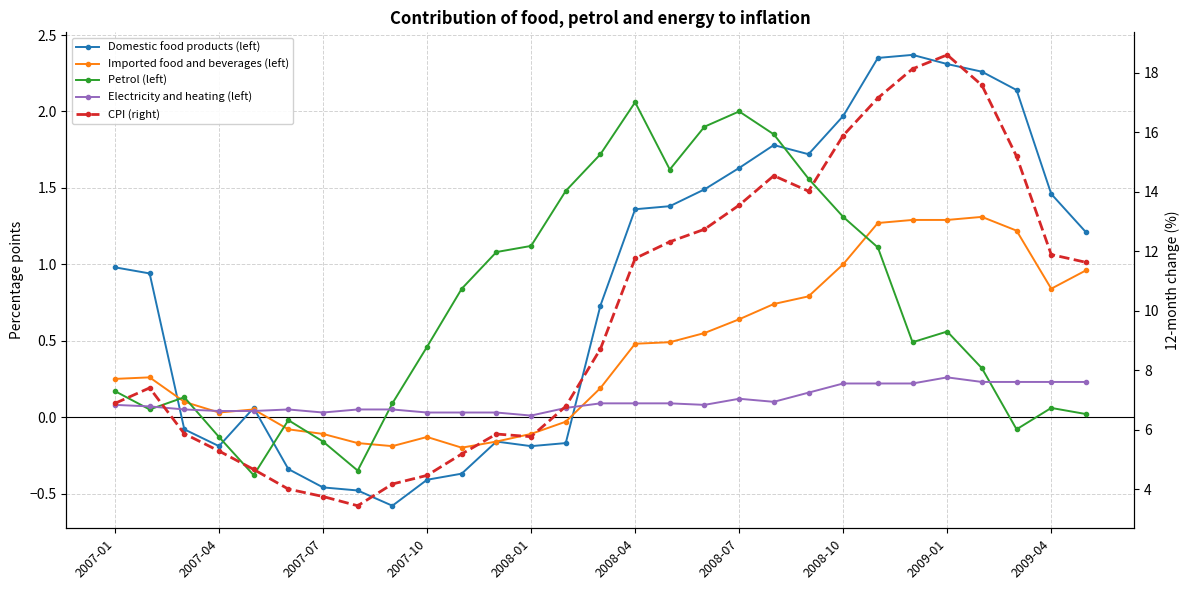

Rank the series at 13 from lowest to highest value.

Domestic food products (left), Imported food and beverages (left), Electricity and heating (left), Petrol (left), CPI (right)